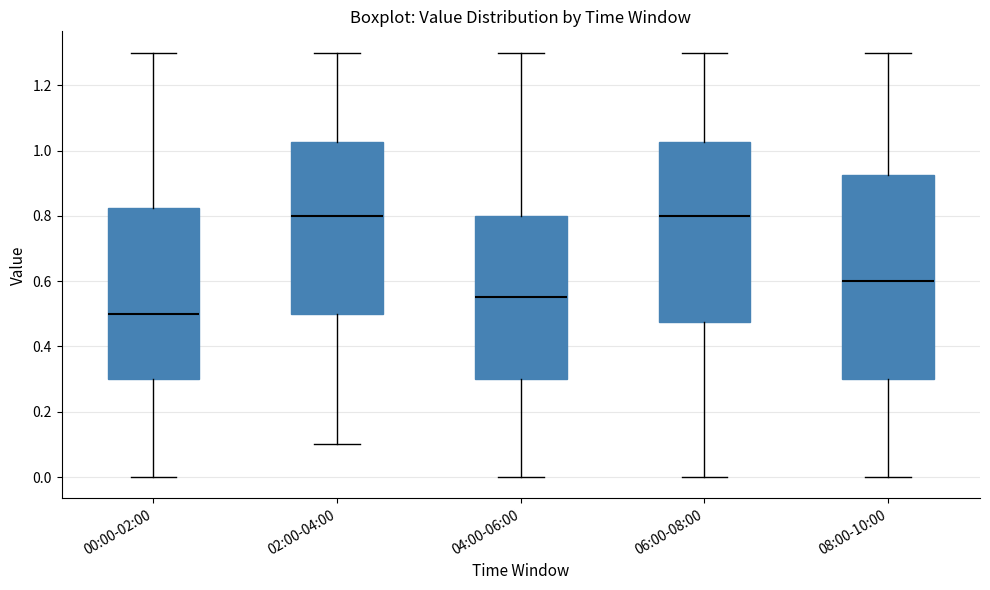

Reading left to right, read every box against the y-axis: the position of its median line, the range the box covers, and the ends of its whiskers. The values are not printed on the chart, so give them approximately, as read against the axis.

00:00-02:00: median 0.50, box 0.30 to 0.82, whiskers 0.00 to 1.30
02:00-04:00: median 0.80, box 0.50 to 1.02, whiskers 0.10 to 1.30
04:00-06:00: median 0.56, box 0.30 to 0.80, whiskers 0.00 to 1.30
06:00-08:00: median 0.80, box 0.48 to 1.02, whiskers 0.00 to 1.30
08:00-10:00: median 0.60, box 0.30 to 0.92, whiskers 0.00 to 1.30